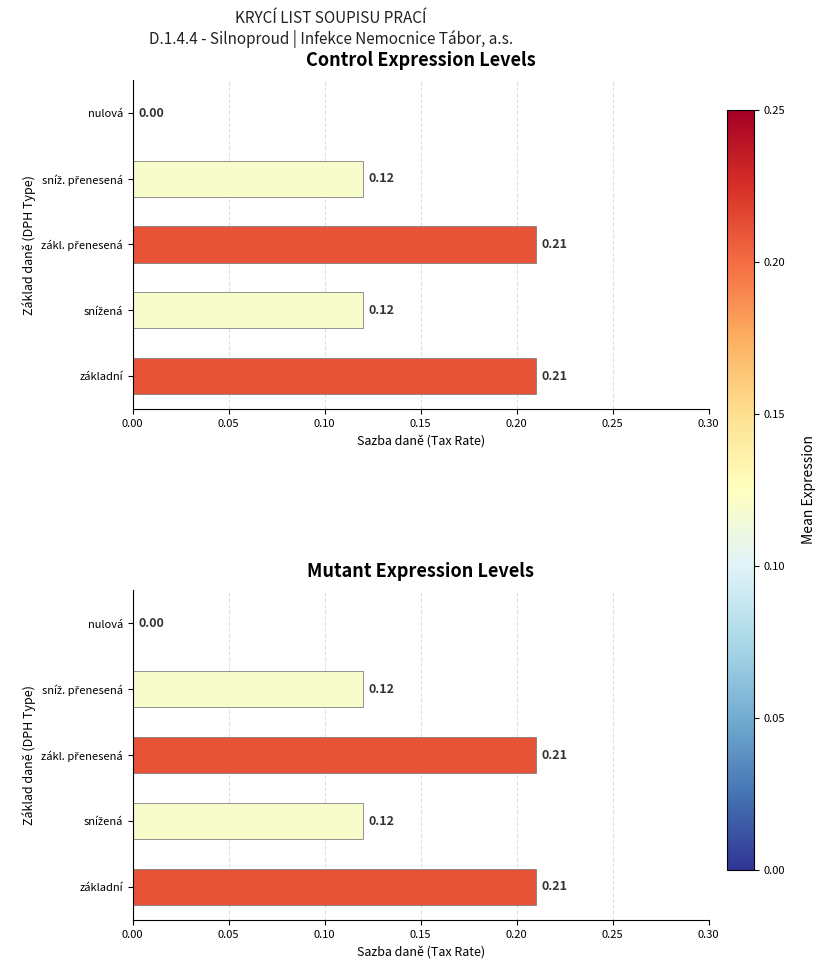

Rank the series at základní from lowest to highest value.

Control Expression Levels, Mutant Expression Levels